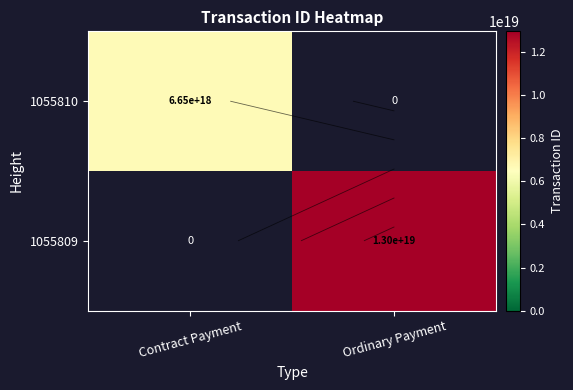

The 1055809 series shows 12966699908480145408.0 at Ordinary Payment. True or false?

True